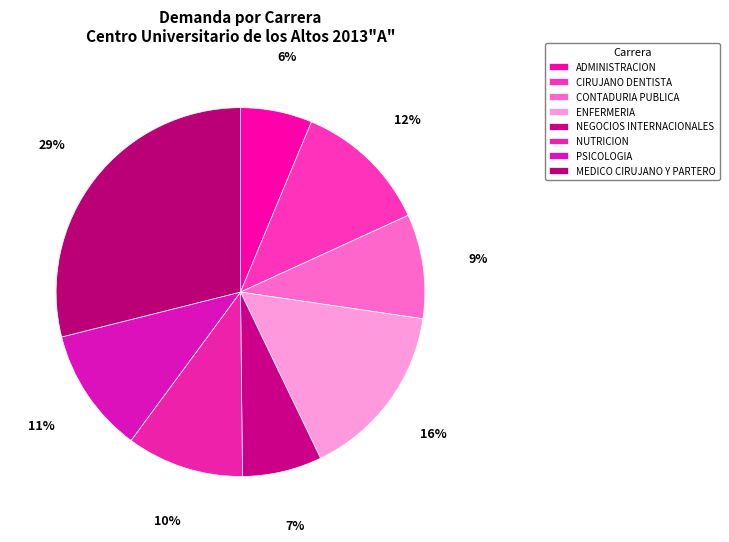

How many slices are in this pie chart?

8